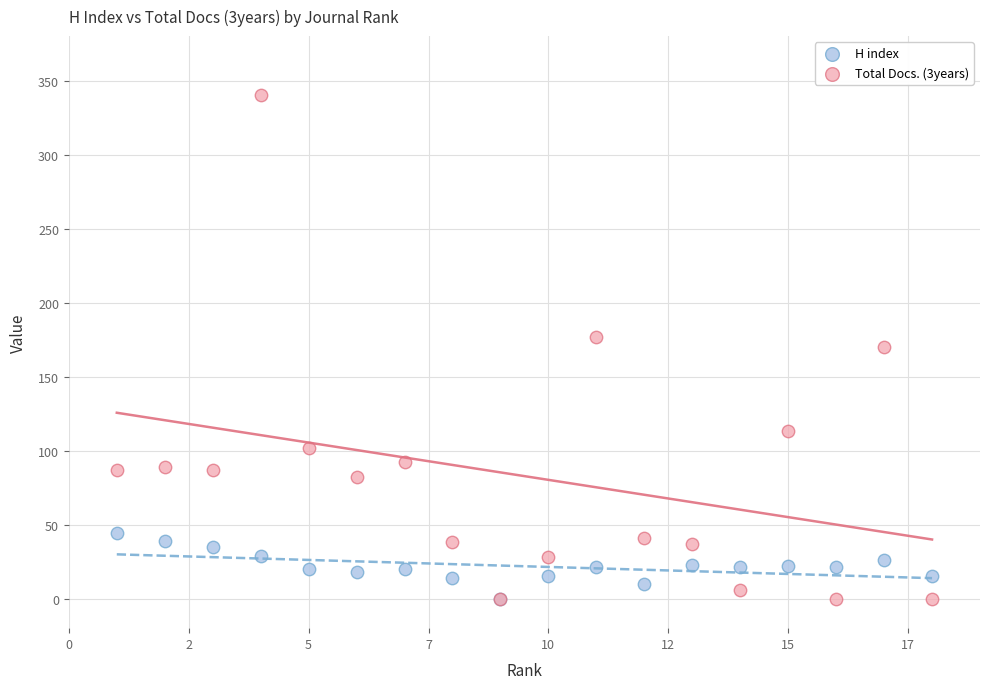

Which series has the largest Y range (max minus min)?

Total Docs. (3years)